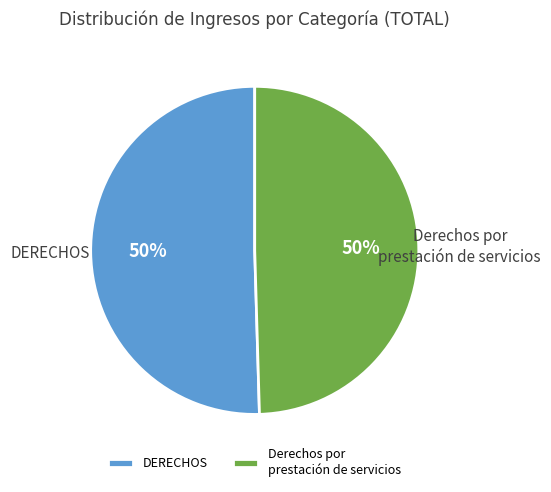

To the nearest percent, what is the average slice percentage?

50%